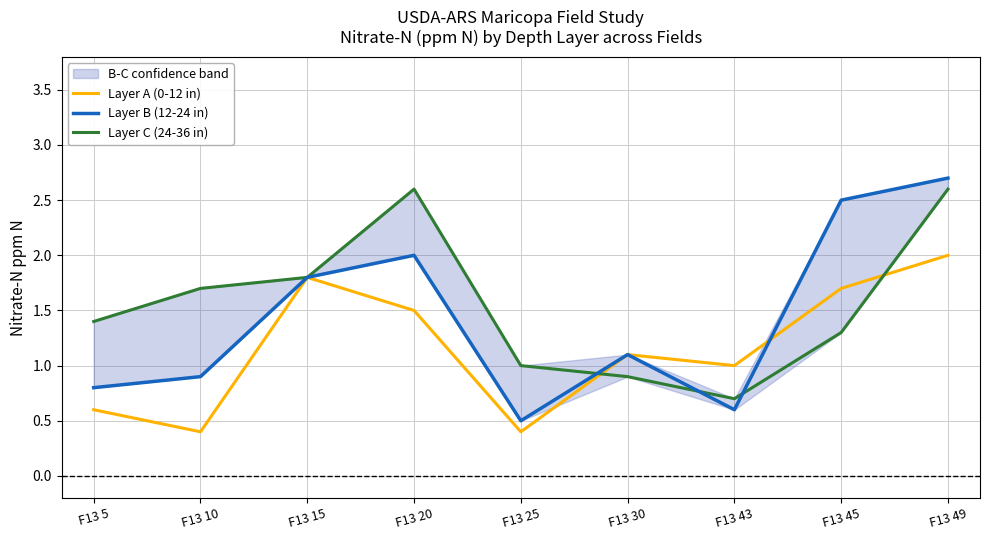

Rank the series by their maximum value, from lowest to highest.

Layer A (0-12 in), Layer C (24-36 in), Layer B (12-24 in)